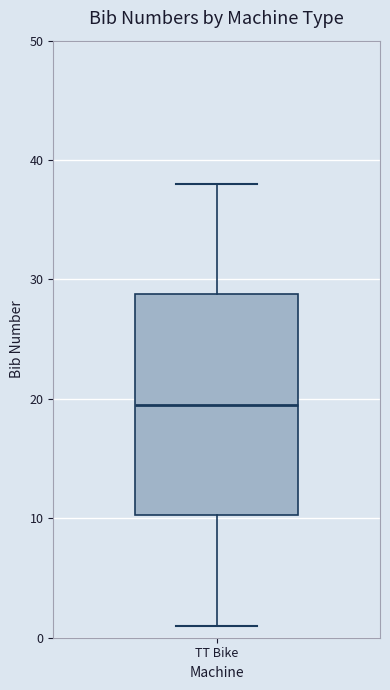

Transcribe this box plot: give where the median line is, the range the box spans, and where the two whiskers end, as read against the y-axis. The values are not printed on the chart, so give them approximately, as read against the axis.

median 20, box 10 to 29, whiskers 1 to 38